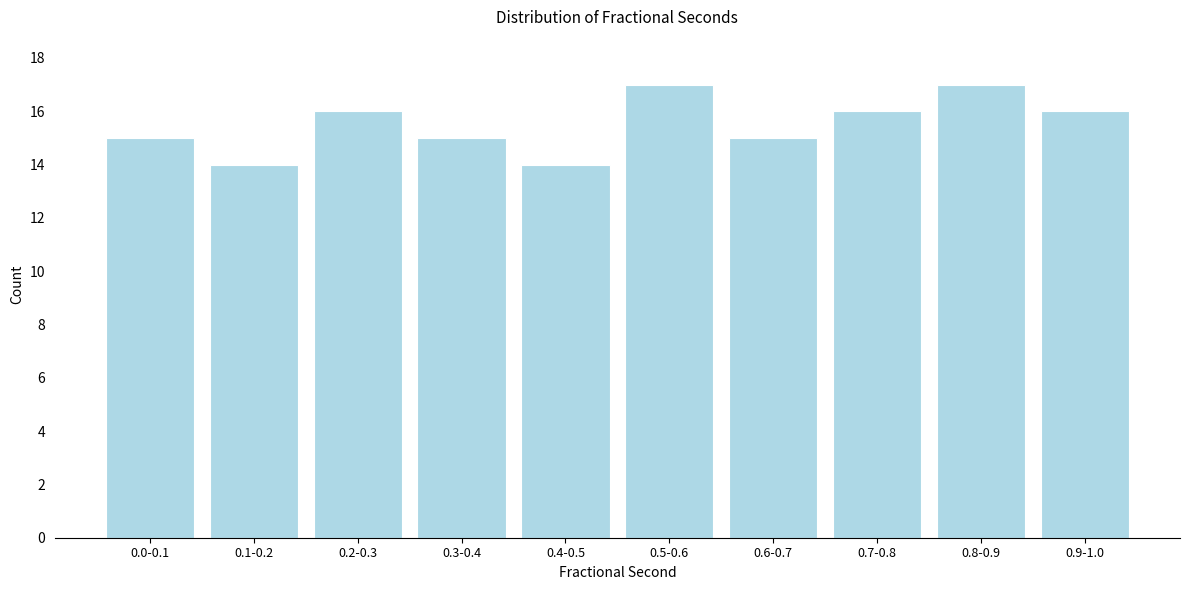

Reading left to right, extract all data points from this chart.

0.0-0.1=15	0.1-0.2=14	0.2-0.3=16	0.3-0.4=15	0.4-0.5=14	0.5-0.6=17	0.6-0.7=15	0.7-0.8=16	0.8-0.9=17	0.9-1.0=16